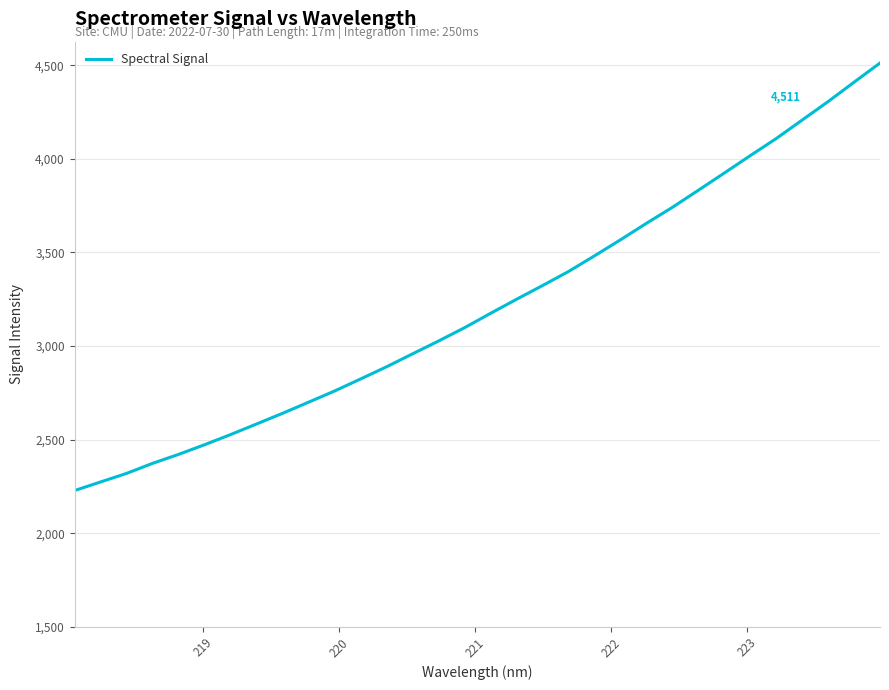

How many distinct data groups are displayed?

1